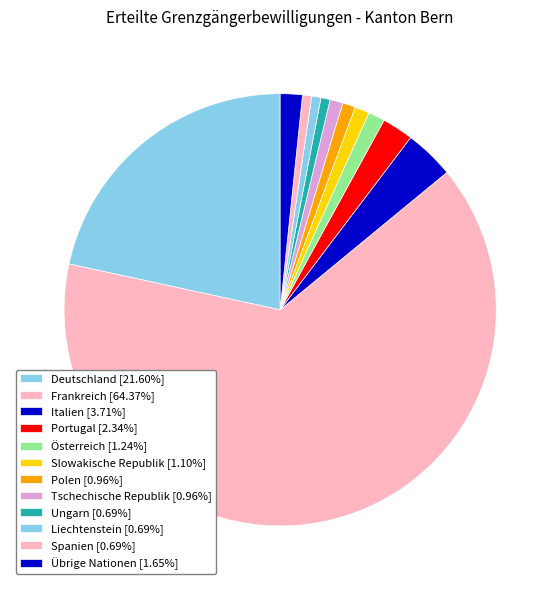

How many segments does this pie chart have?

12